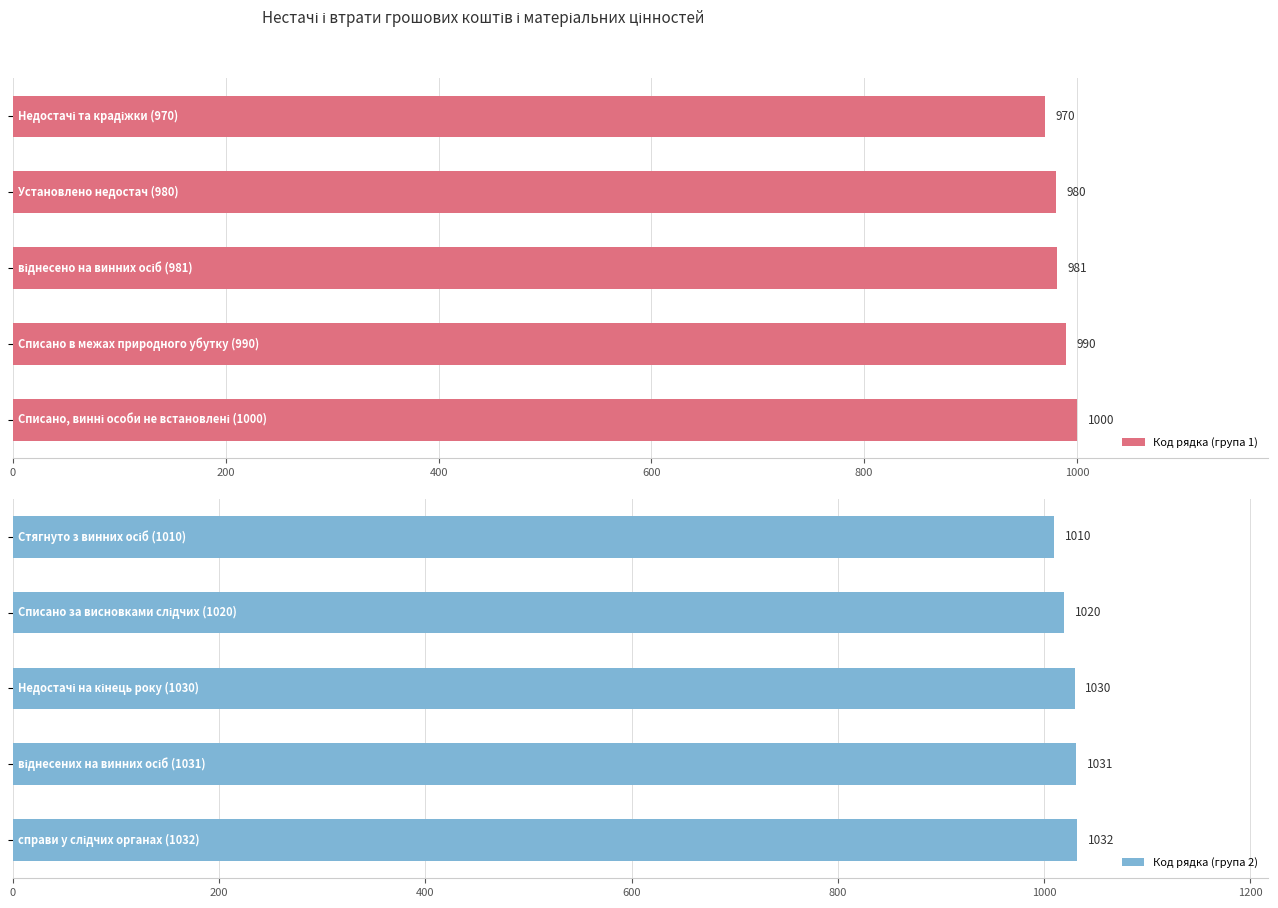

What is the maximum value for Код рядка (група 2)?

1032